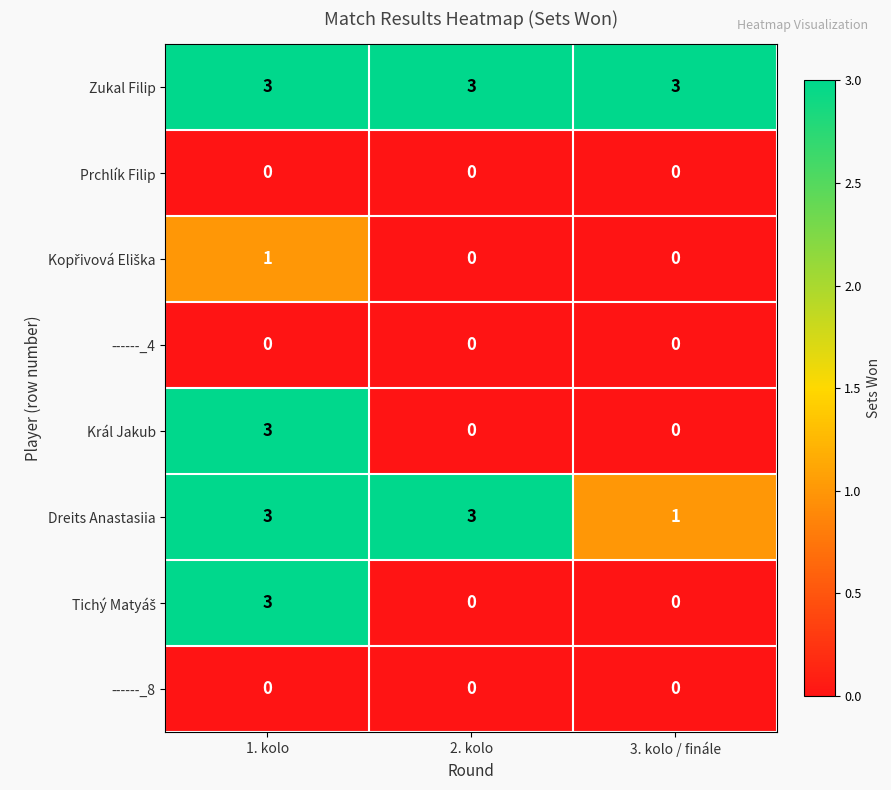

The value of Král Jakub at 2. kolo is 2. True or false?

False